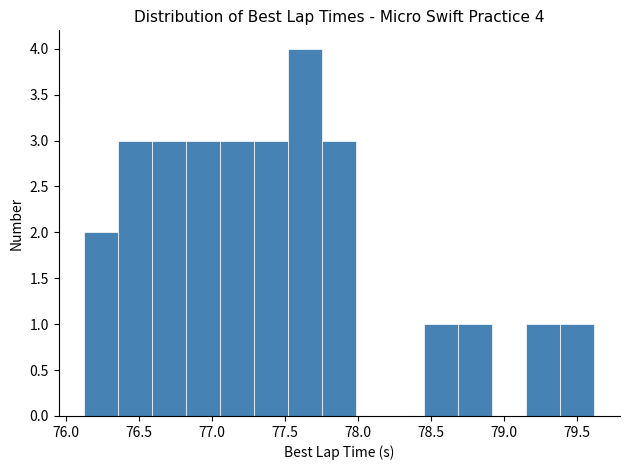

Which range on the x-axis has the tallest bar?

77.55 to 77.75